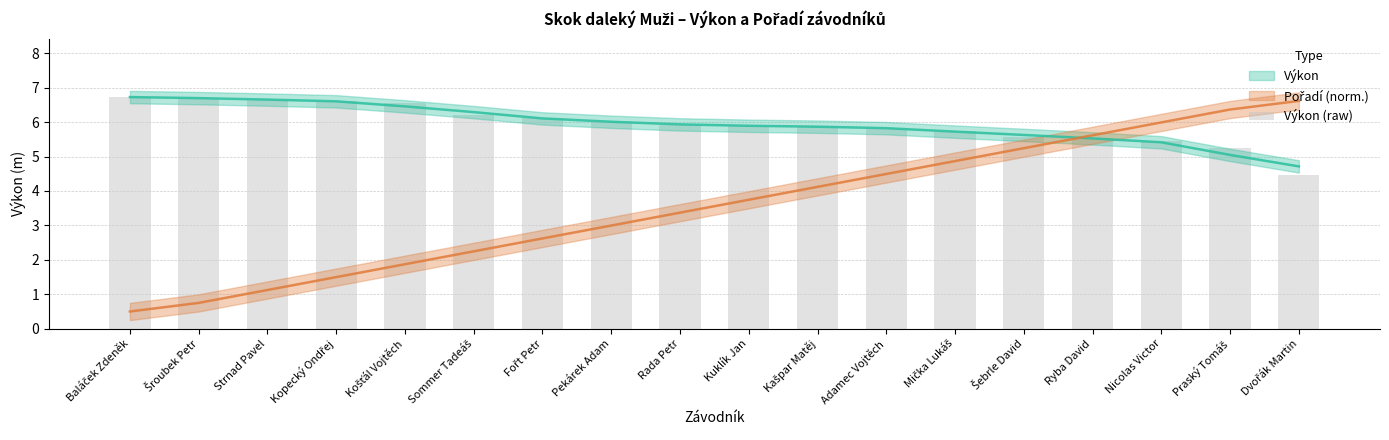

What is the change in value from Baláček Zdeněk to Strnad Pavel?

-0.1